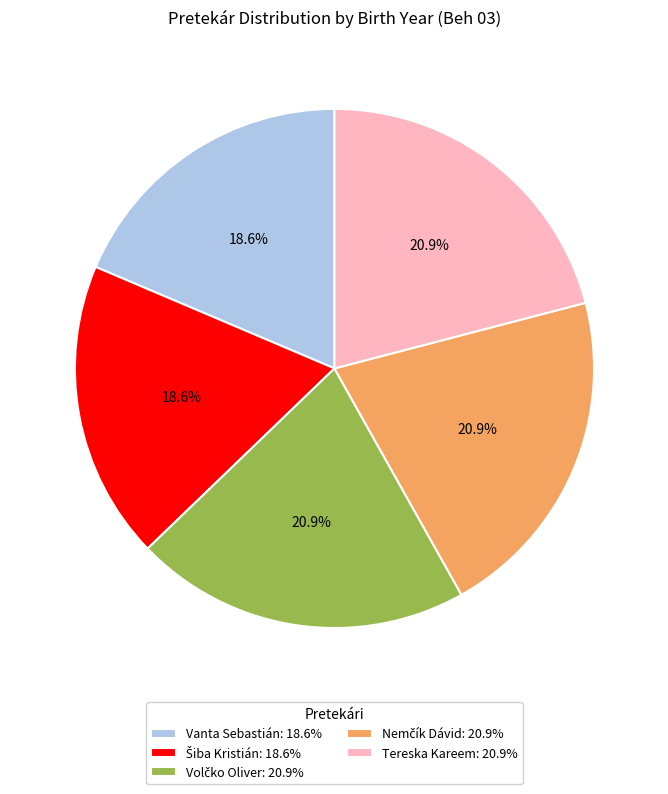

Is Tereska Kareem the majority of the pie?

No